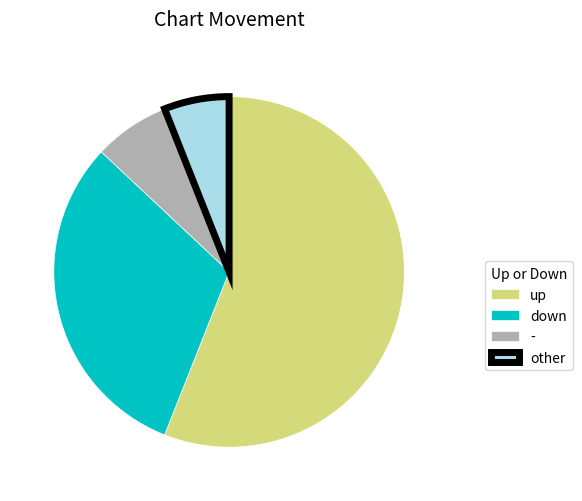

Do up and other together represent more than half of the pie?

Yes